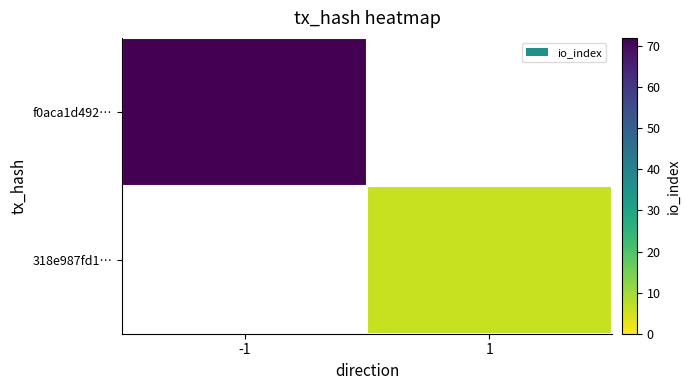

At which category does the chart reach its minimum across all series?

1